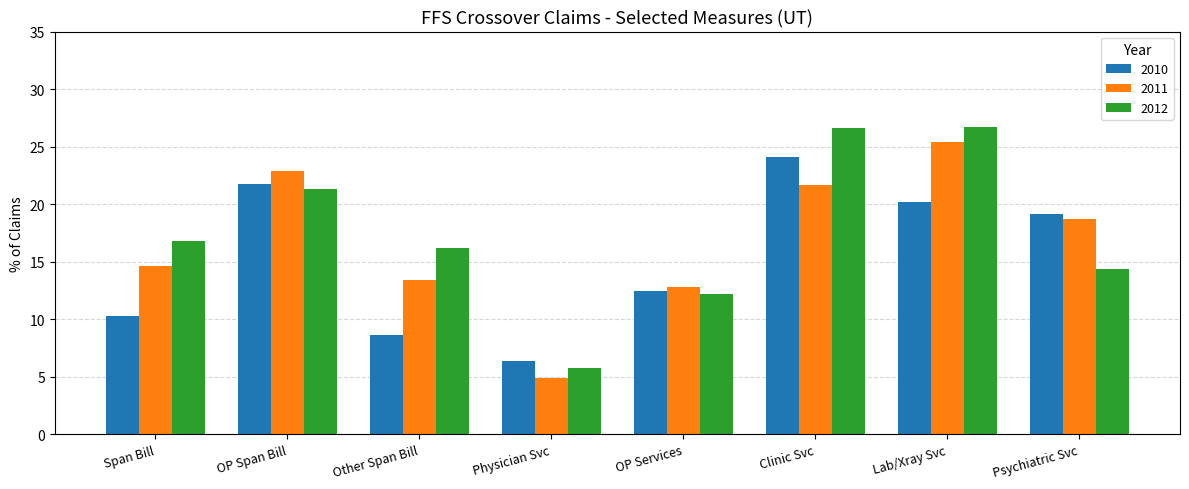

What are all the series names shown in the legend?

2010, 2011, 2012